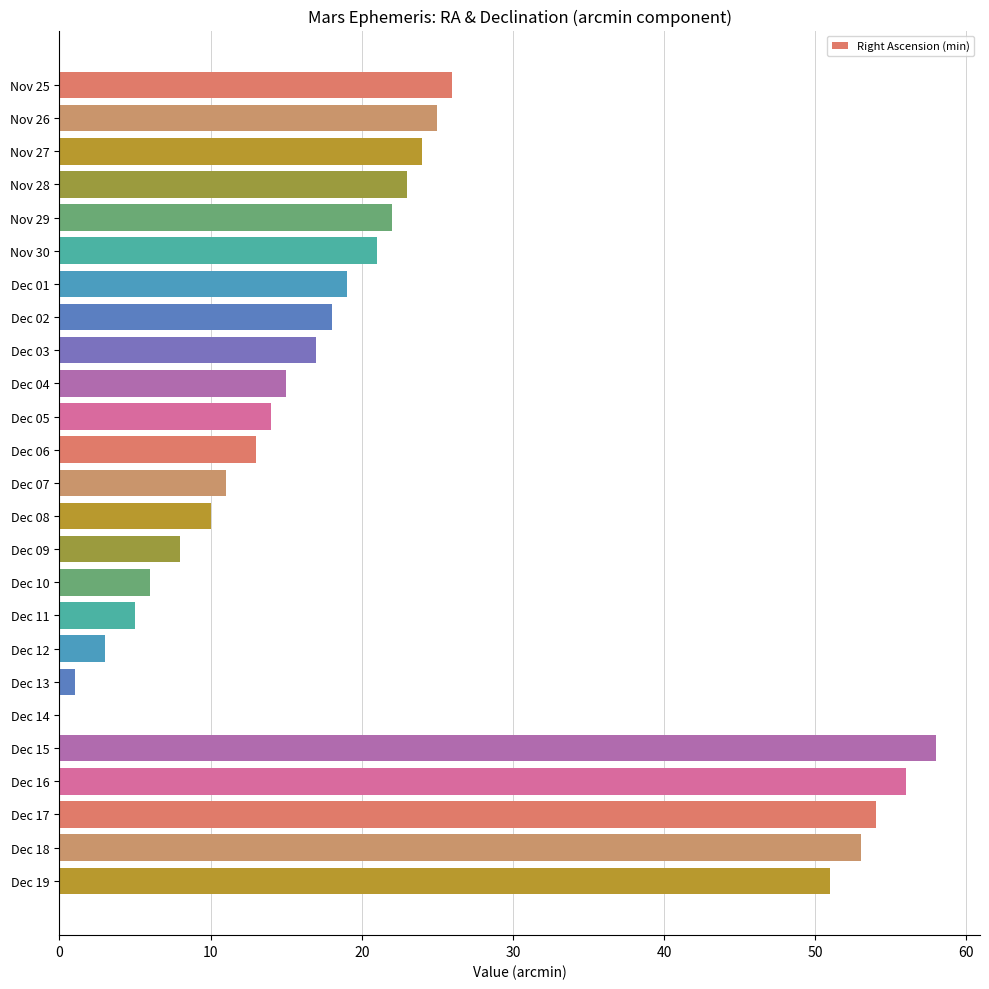

How many positive values are there?

24